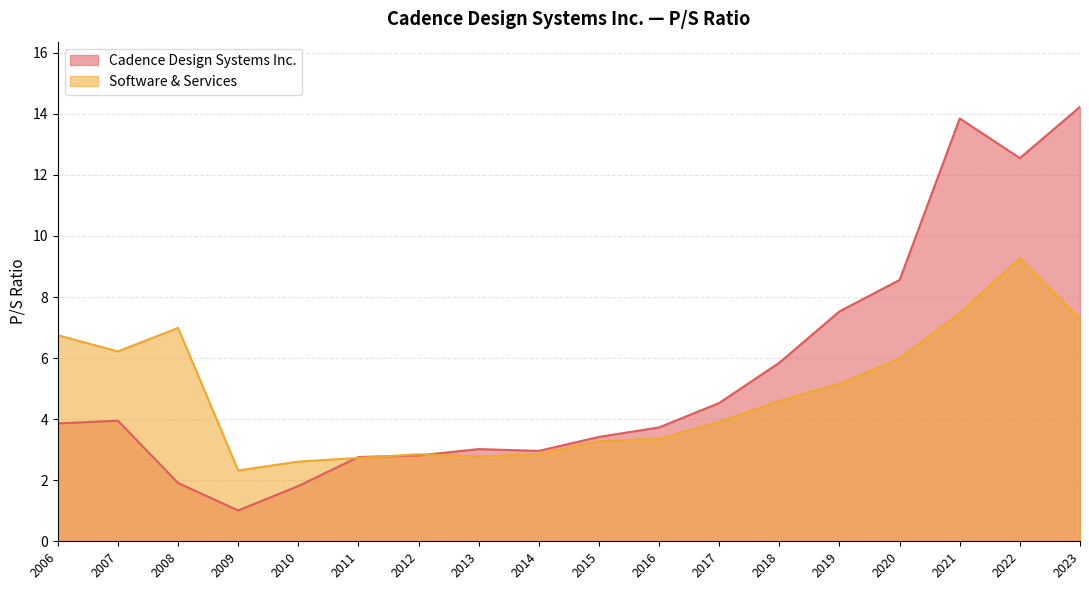

At which category does the chart reach its peak across all series?

2023